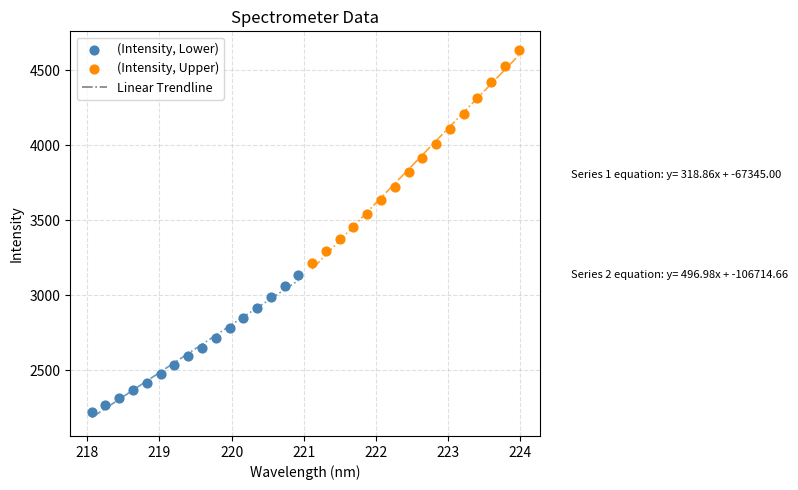

Which series contains the highest Y value?

(Intensity, Upper)